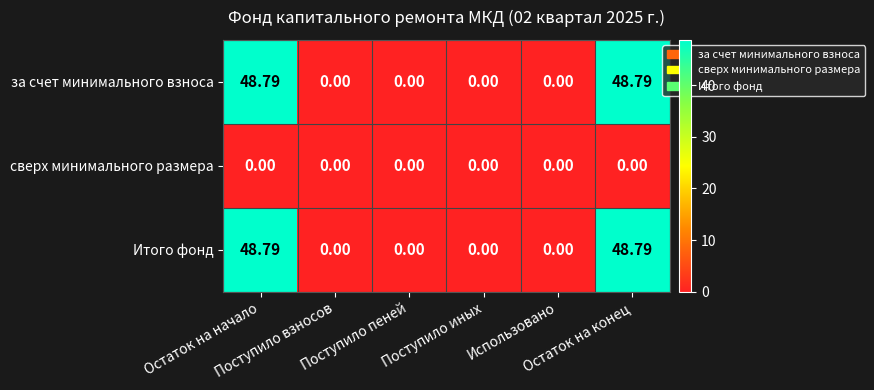

Which has a higher value, Остаток на конец or Поступило пеней?

Остаток на конец